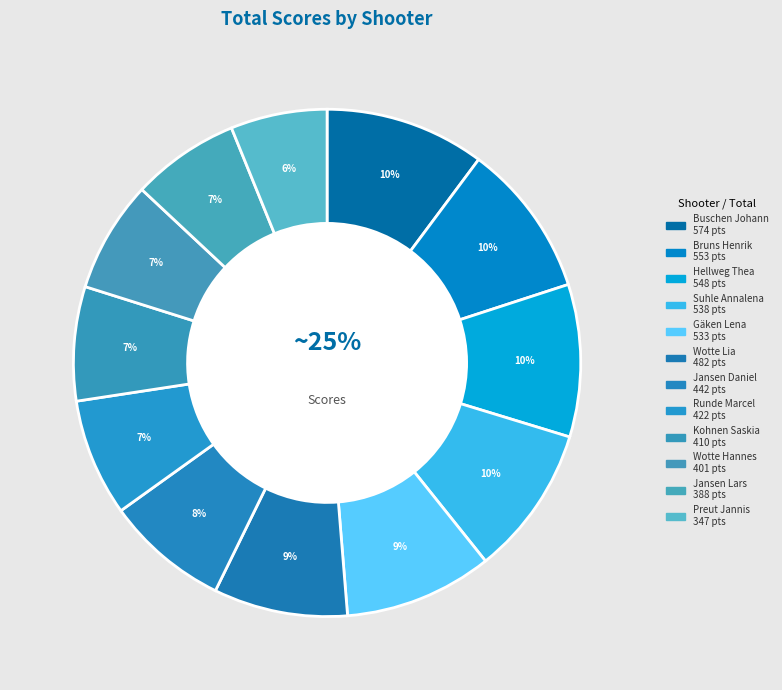

How many slices are in this pie chart?

12